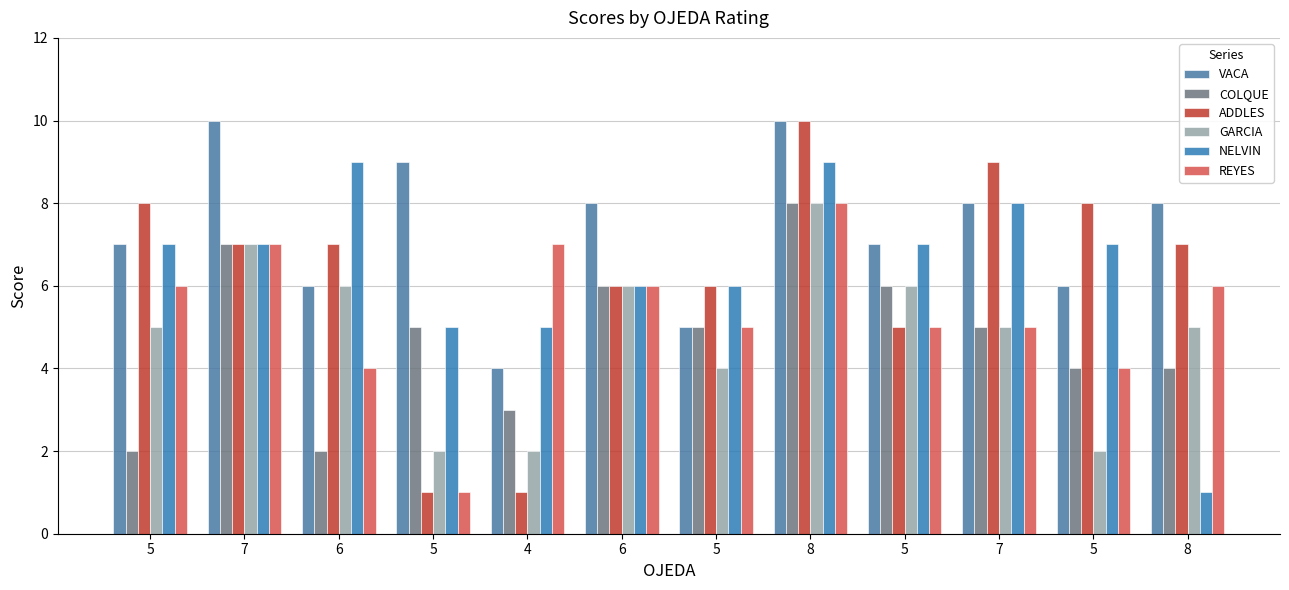

Which series has the largest total across all categories?

VACA